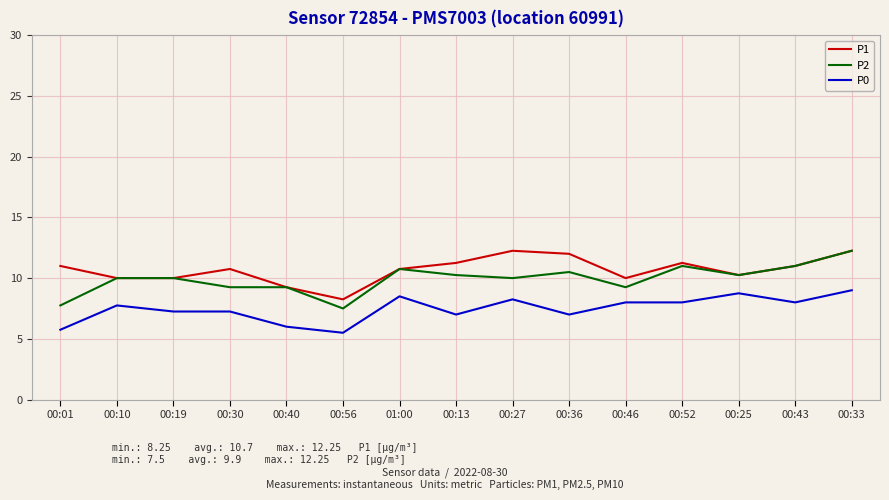

Which series has the largest total across all categories?

P1